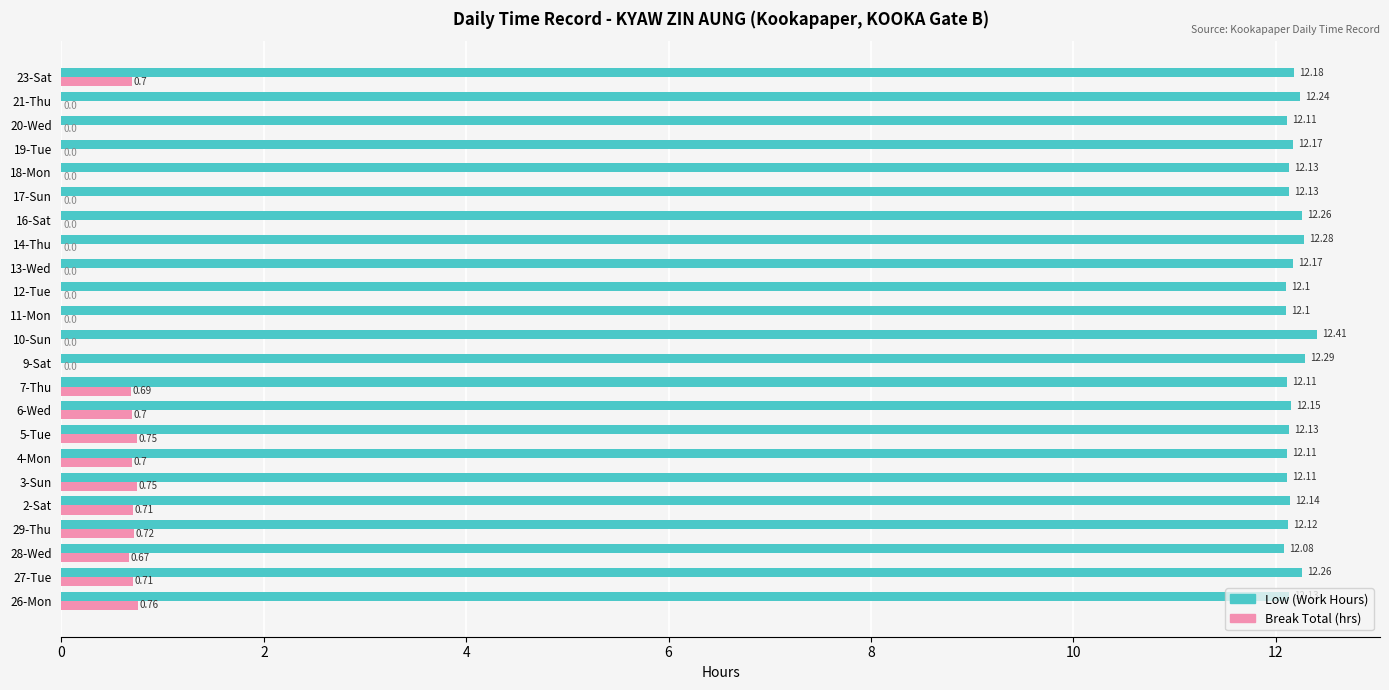

What is the average value of the Break Total (hrs) series?

0.3